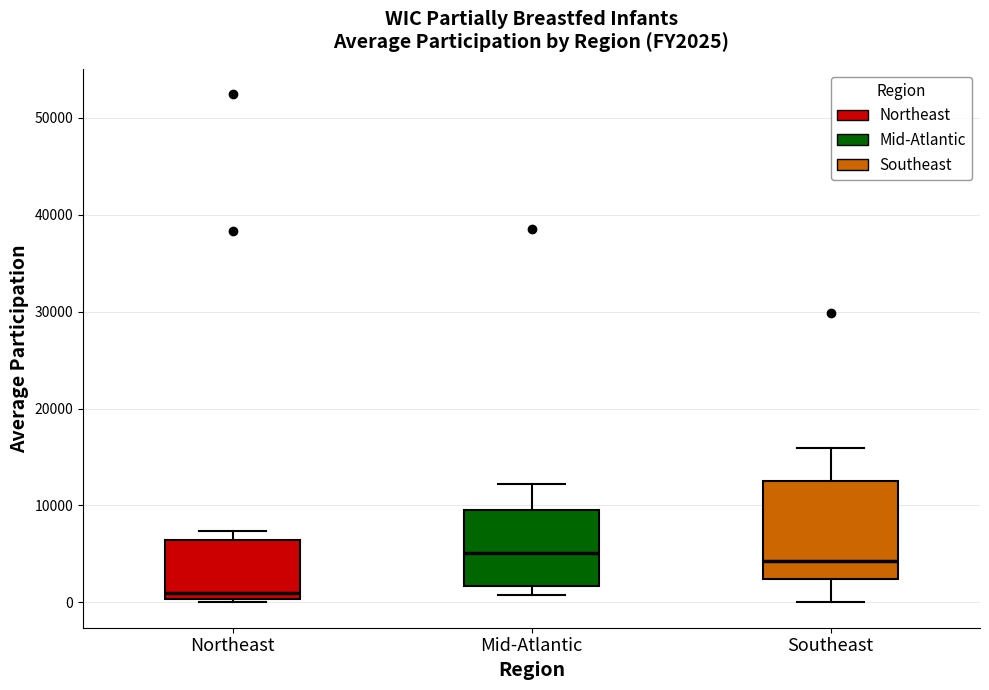

Where does the median line of the box for Southeast sit on the y-axis? The values are not printed on the chart, so give them approximately, as read against the axis.

4000